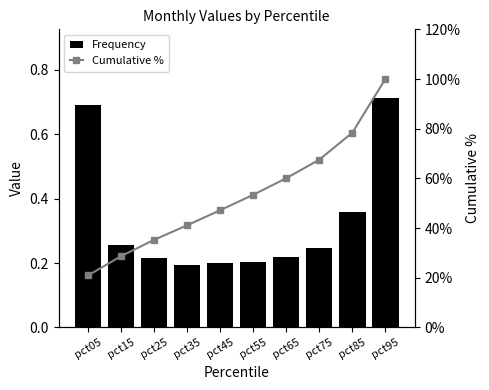

What is the spread (max minus min) of values at pct95?

99.3